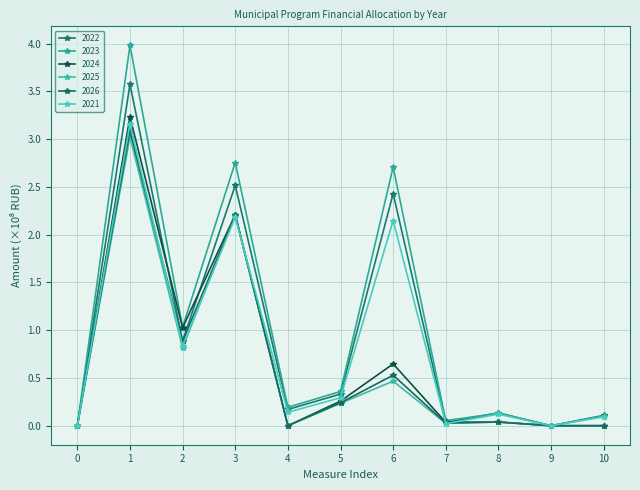

The 2021 series shows -1.1 at 0. True or false?

False